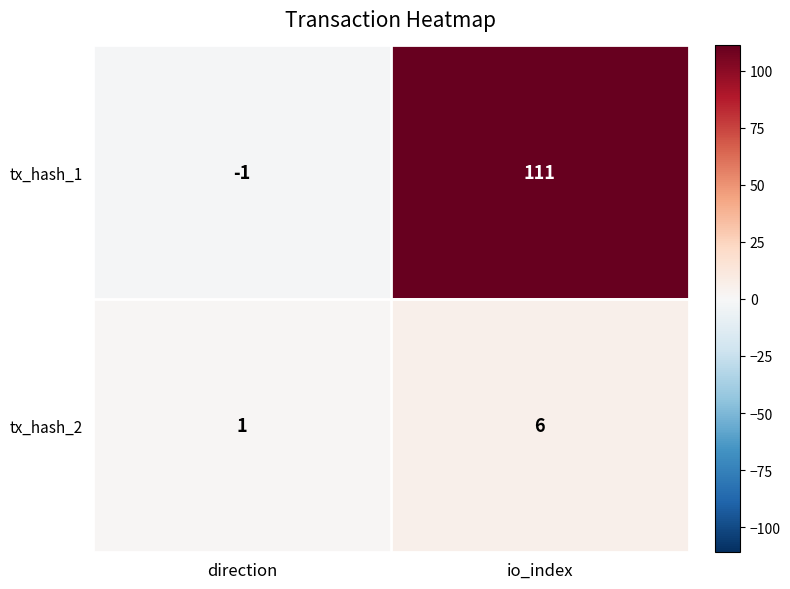

Reading left to right, what are all the values shown in this chart?

tx_hash_1: direction=-1	io_index=111
tx_hash_2: direction=1	io_index=6